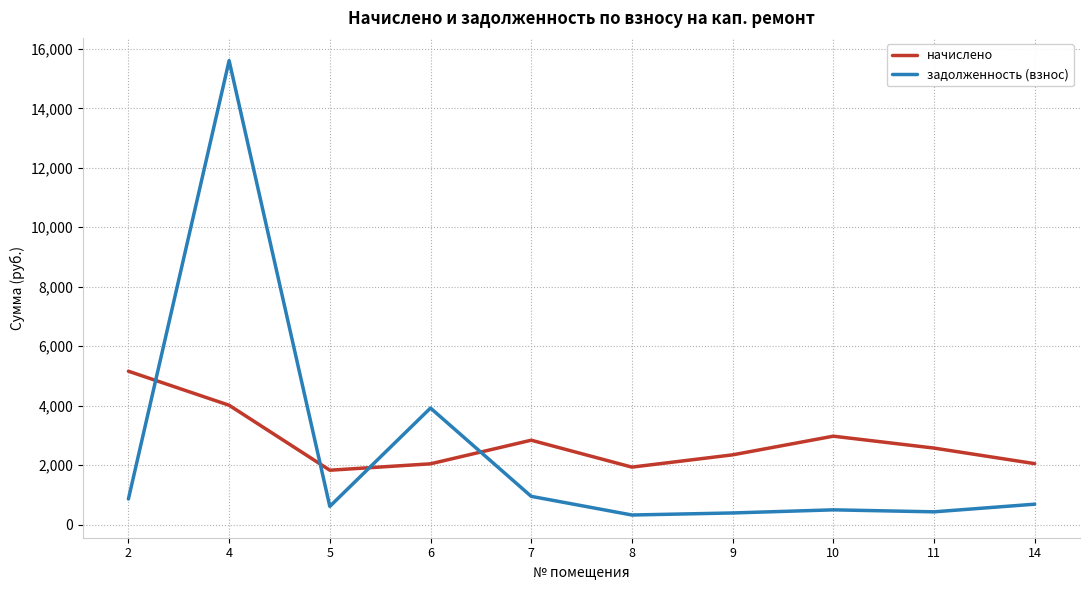

True or false: начислено has a value of 4013.7 at 4.

True